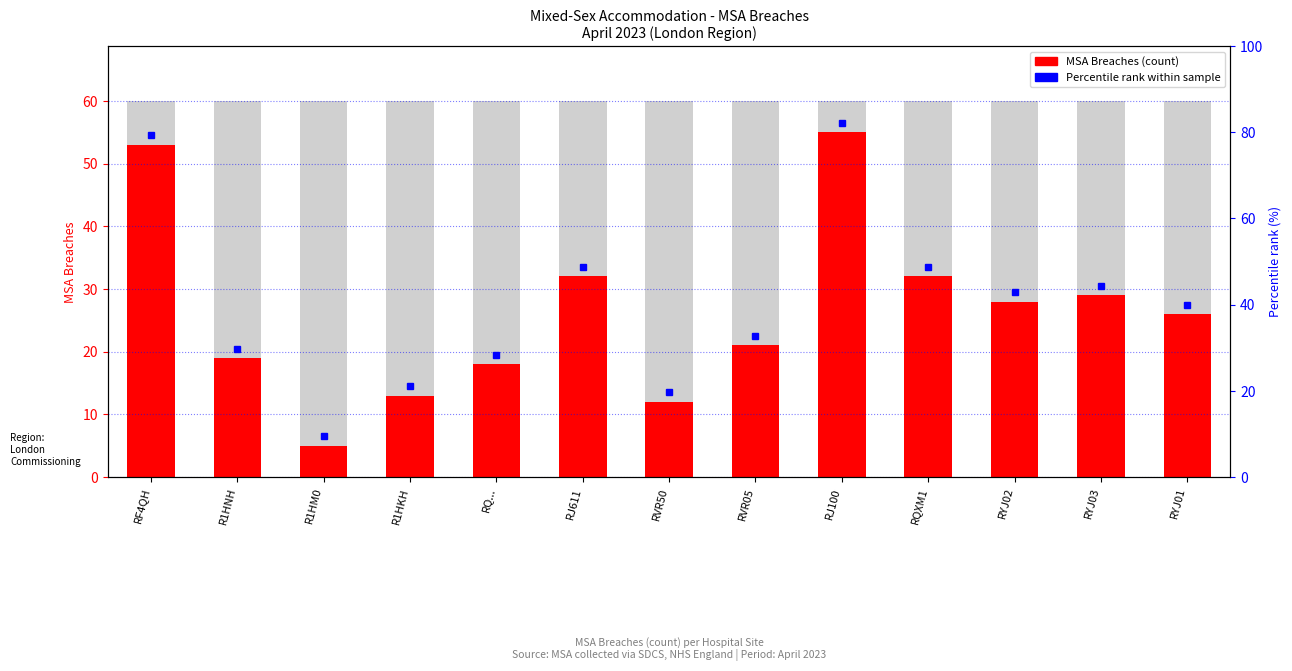

Reading left to right, what are all the values shown in this chart?

RF4QH=53	R1HNH=19	R1HM0=5	R1HKH=13	RQ...=18	RJ611=32	RVR50=12	RVR05=21	RJ100=55	RQXM1=32	RYJ02=28	RYJ03=29	RYJ01=26